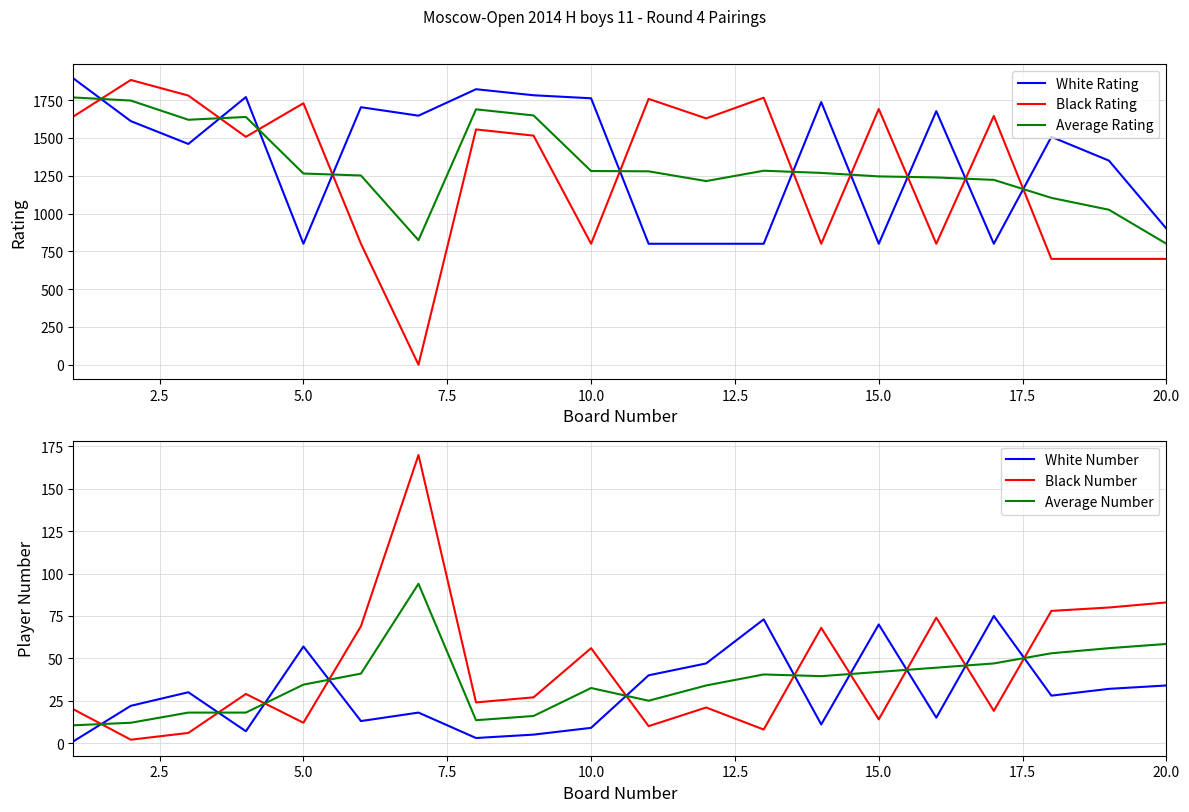

True or false: Black Number and Black Rating intersect in this chart.

True